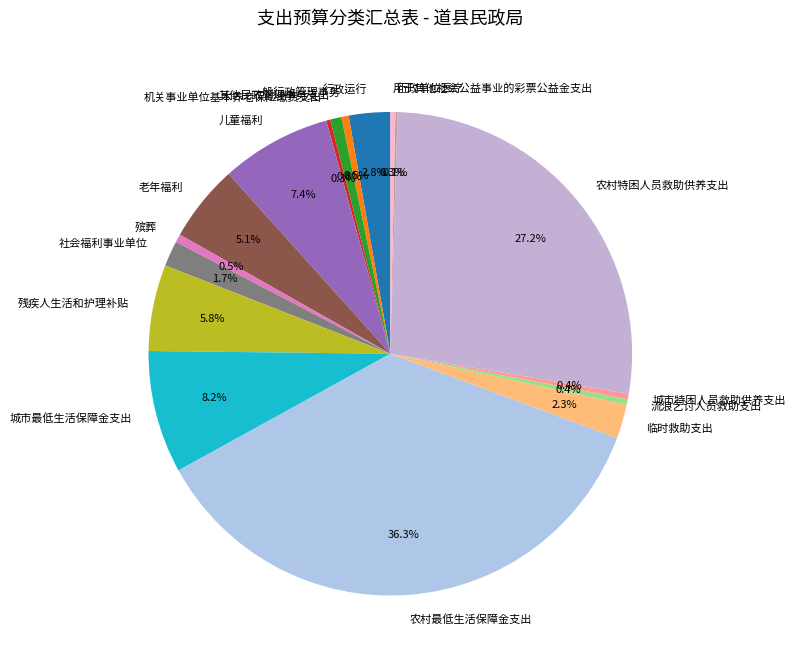

True or false: 城市特困人员救助供养支出 accounts for 0% of the total.

True